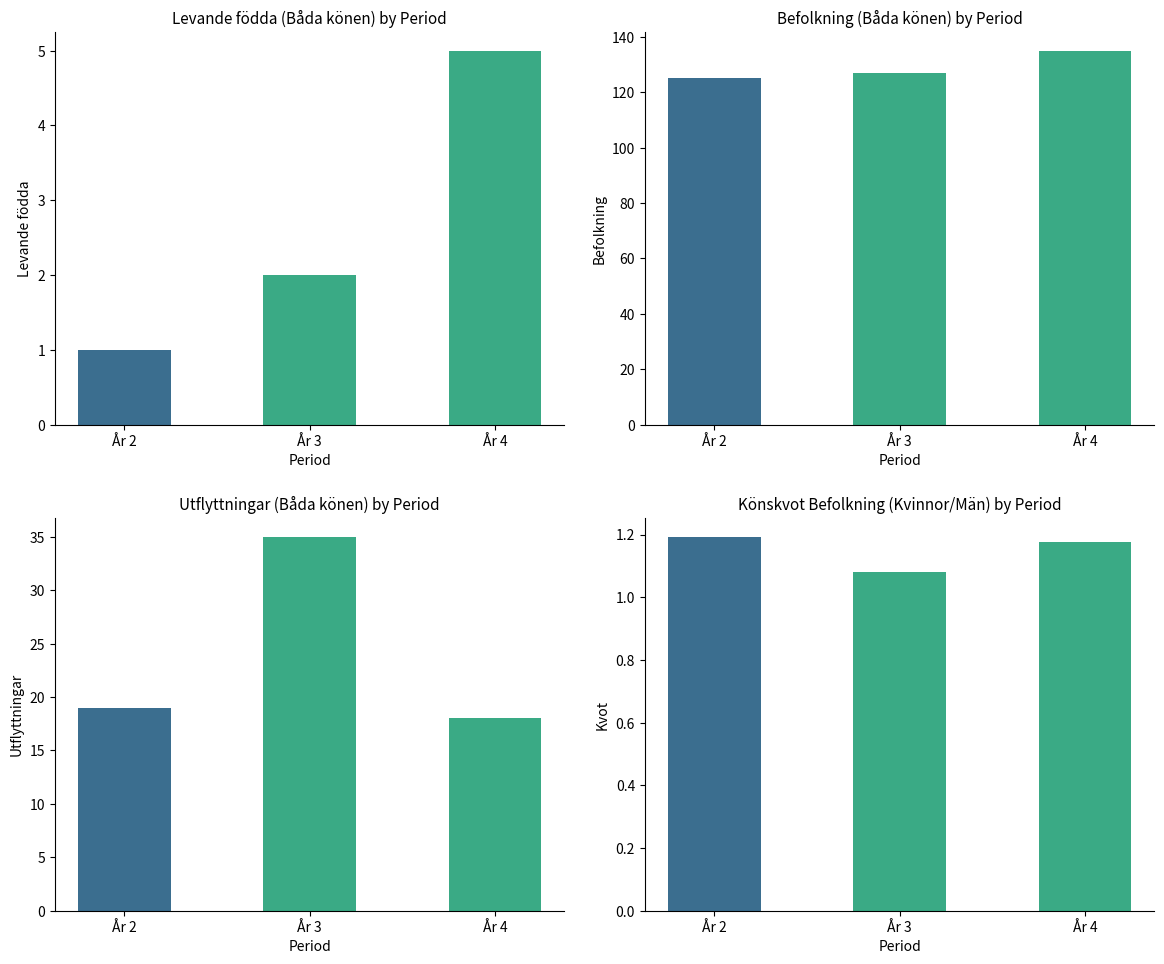

The value of Utflyttningar at År 3 is 16. True or false?

False